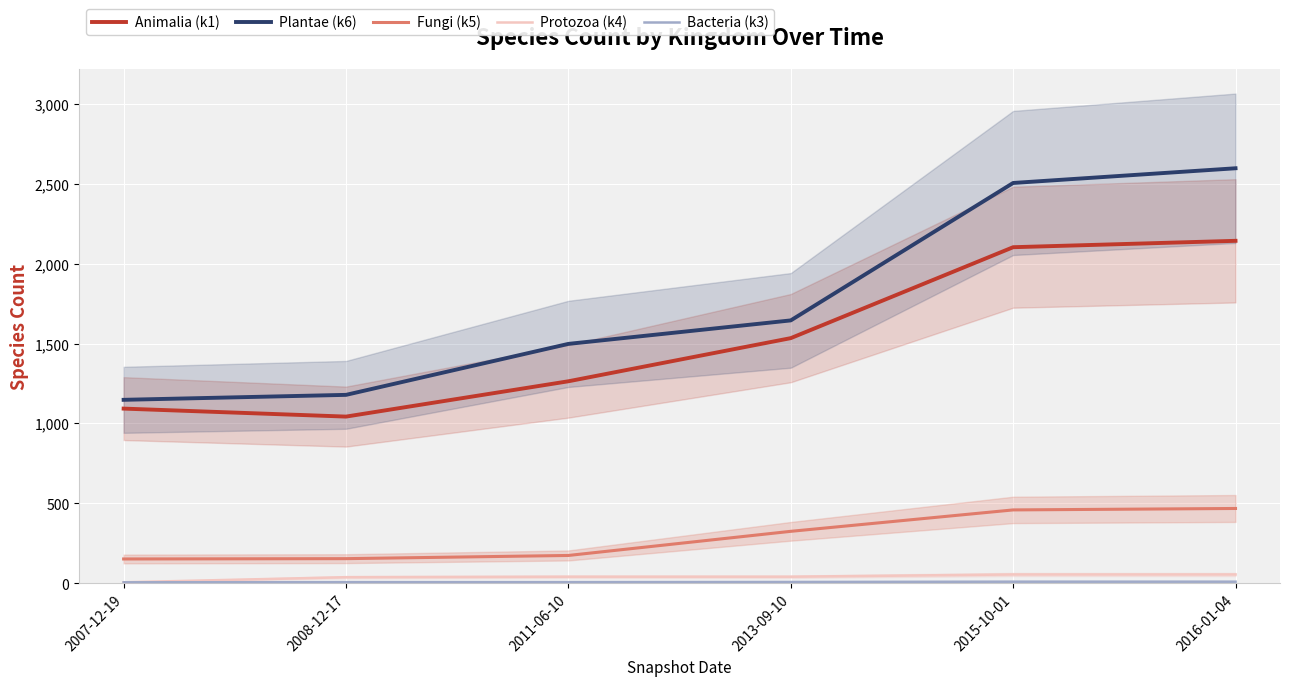

Is this an area chart (filled region under the line)?

No